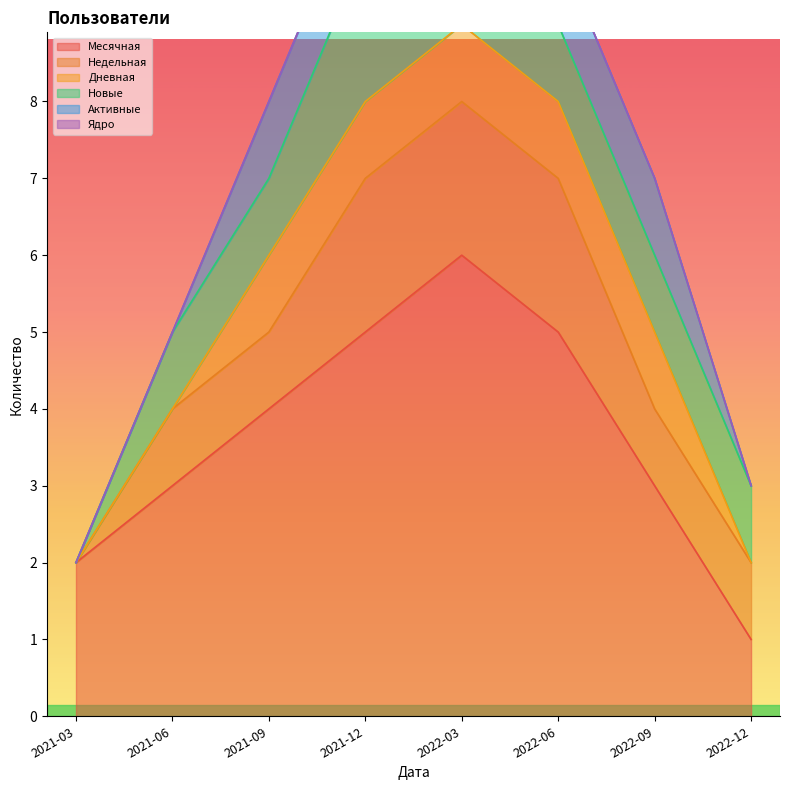

Count the number of data series in this chart.

6